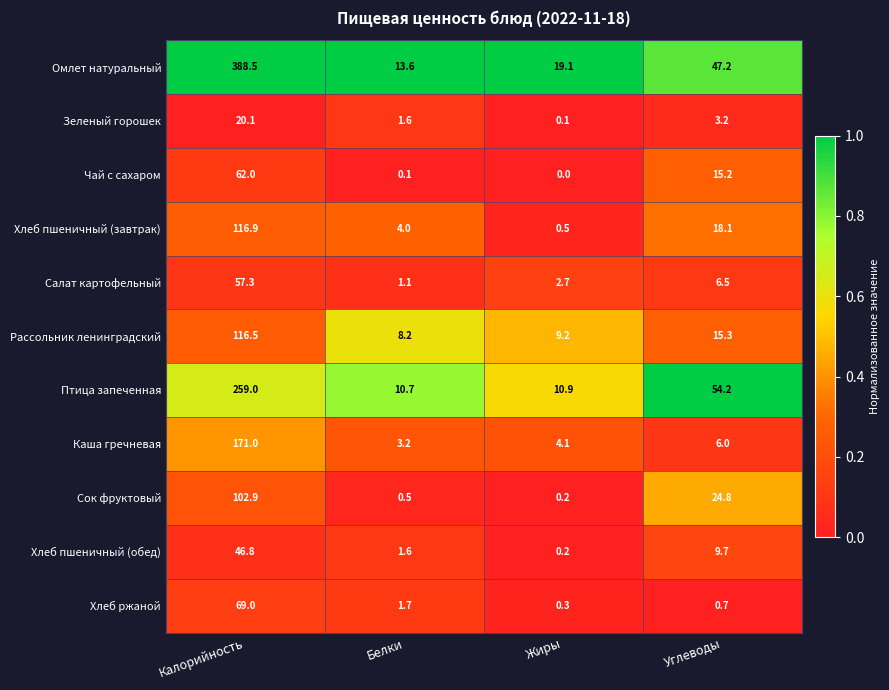

Is the value of Салат картофельный at Калорийность greater than the value of Хлеб пшеничный (обед) at Белки?

Yes